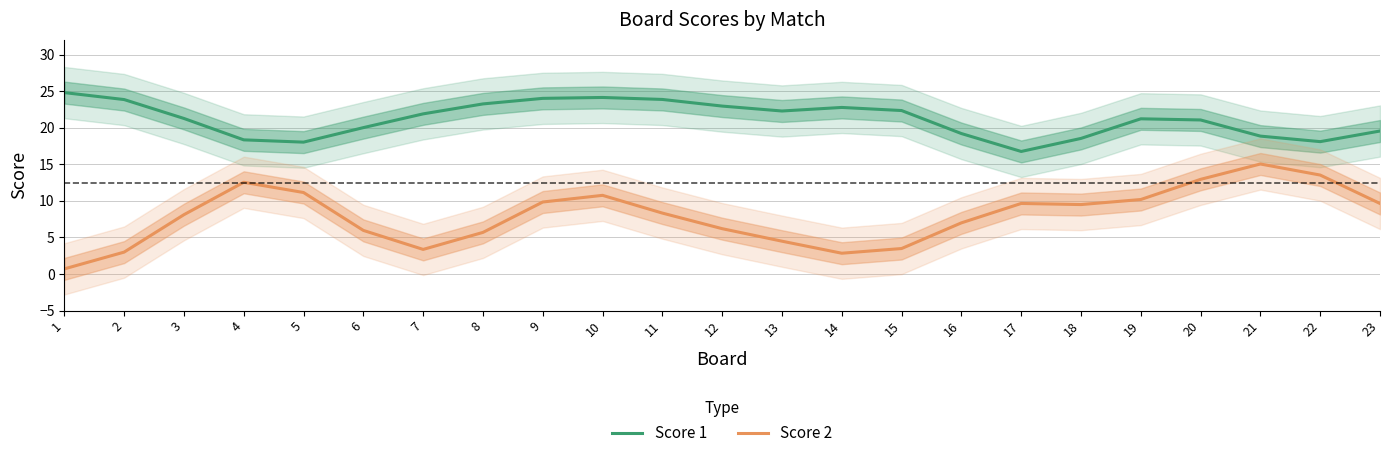

How many interior local peaks does the Score 2 series have?

4